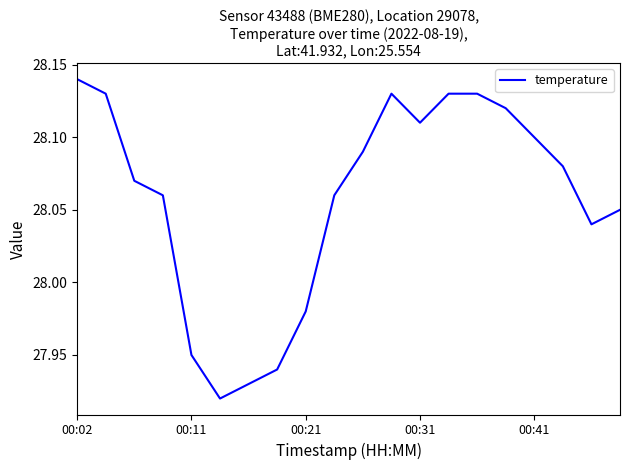

How many lines are shown in the chart?

1